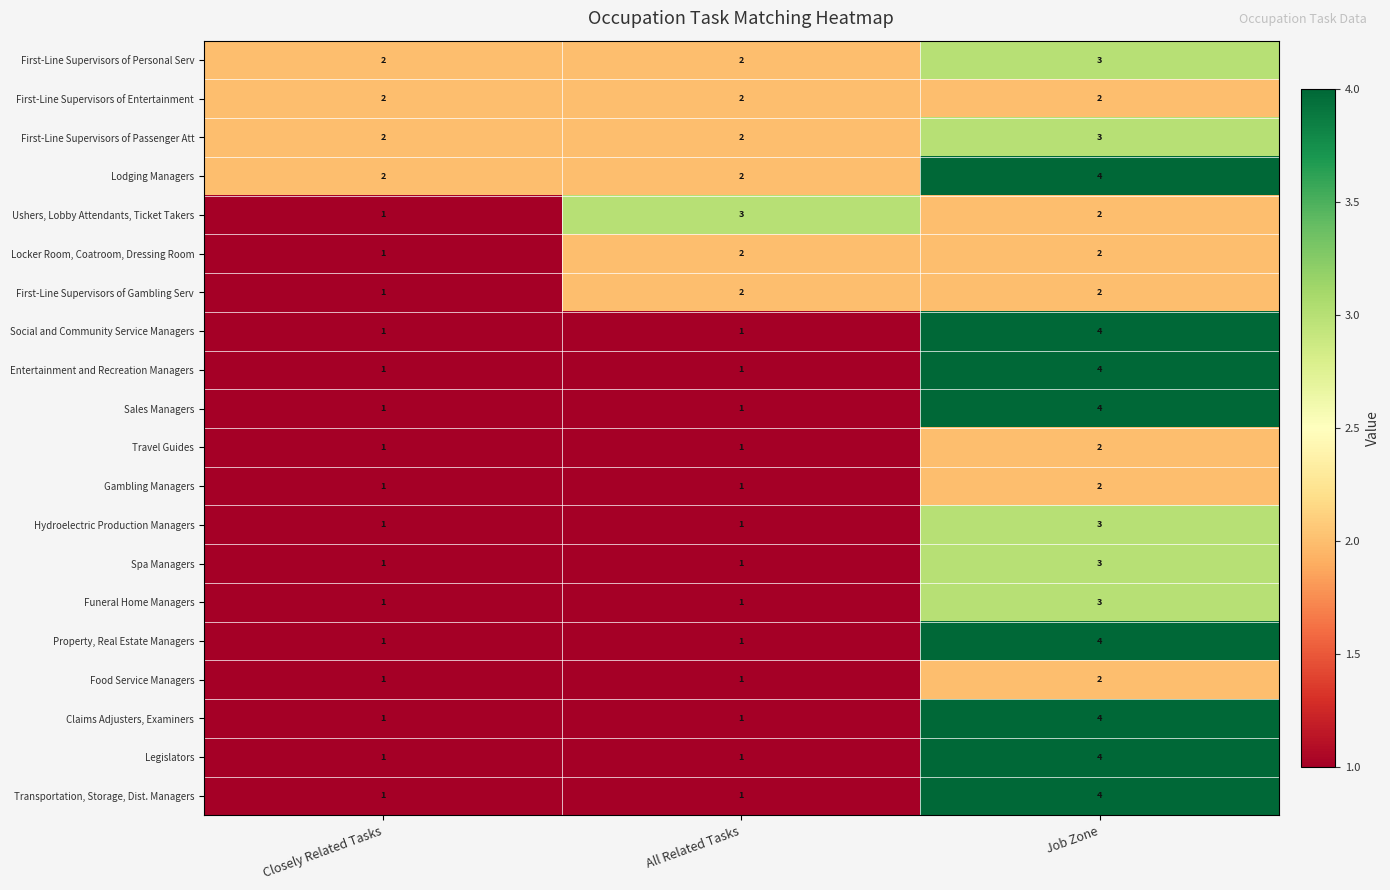

How many Food Service Managers values are between 1 and 2?

3